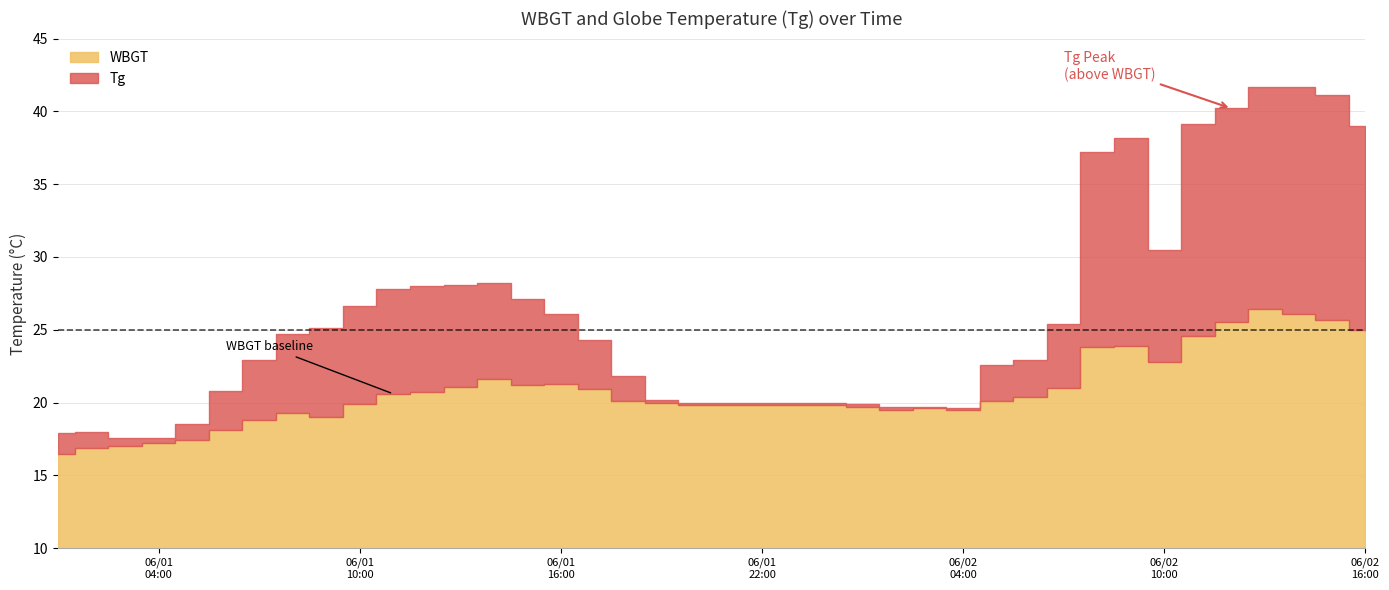

True or false: Tg has a value of 16.9 at 2020/6/2 16:00.

False